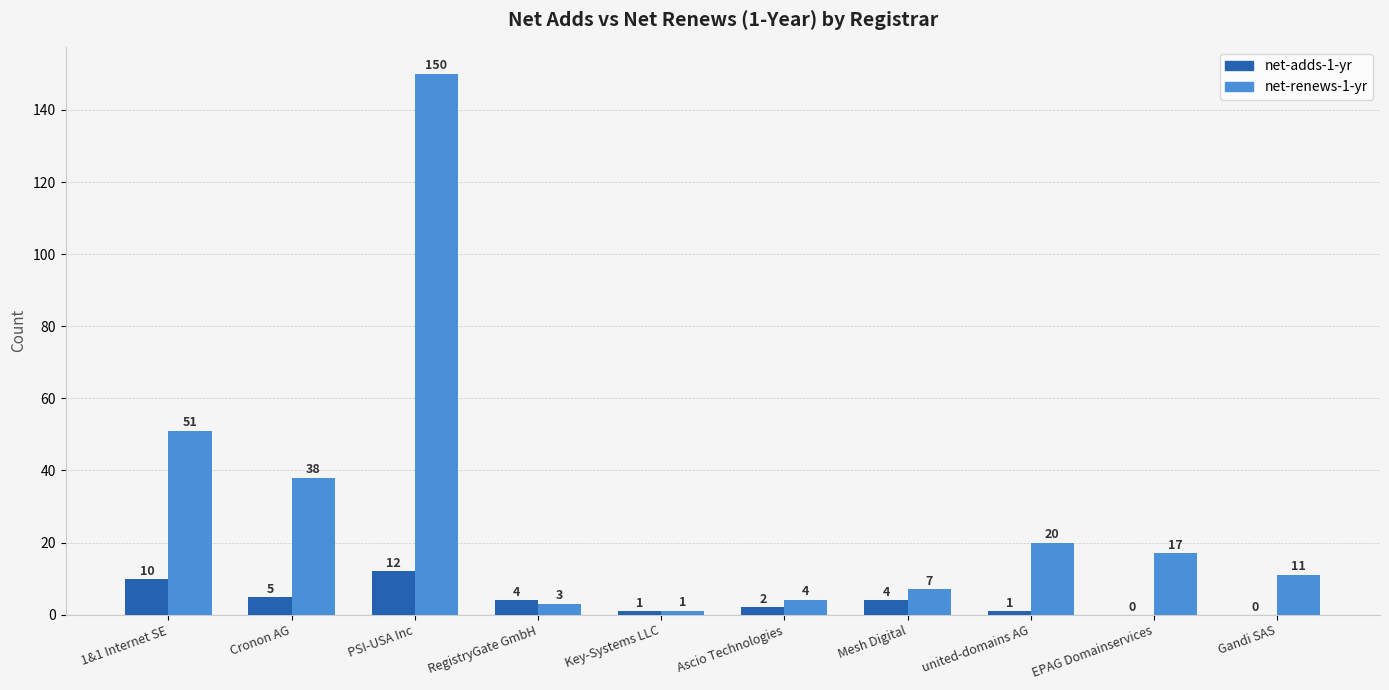

What is the value of the net-renews-1-yr bar at the 6th from the left?

4